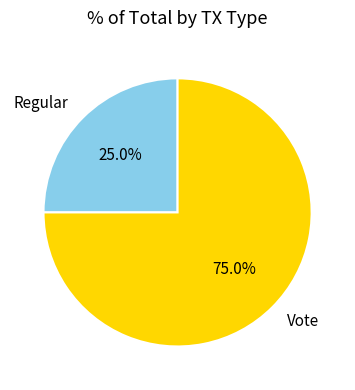

To the nearest percent, what is the difference between the largest and smallest slice percentages?

50%